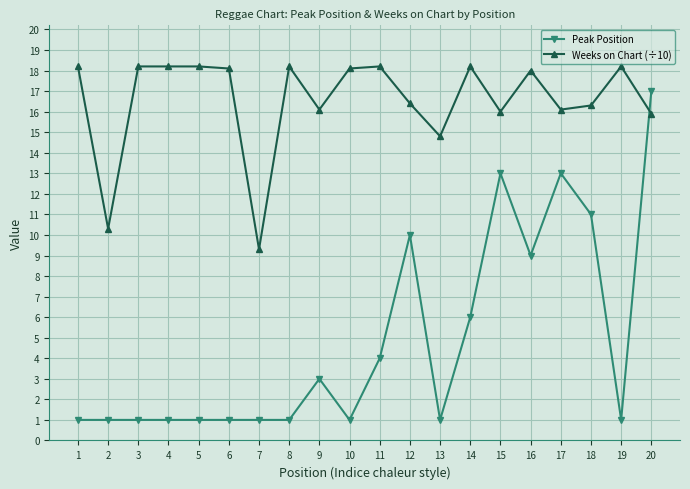

What is the total value across all series at 4?

19.2